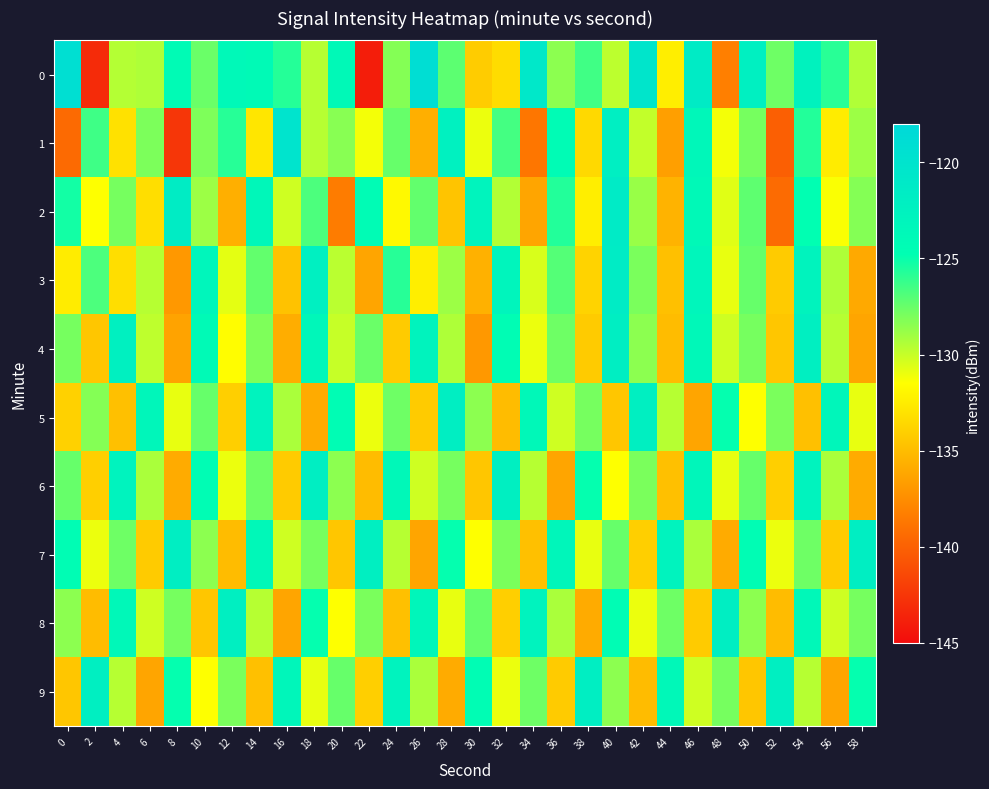

At which category does the chart reach its minimum across all series?

22